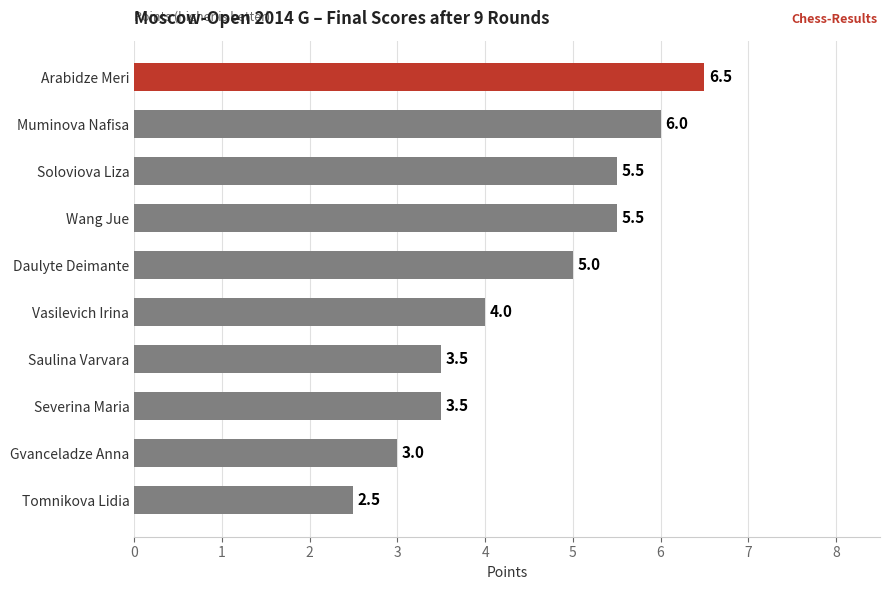

True or false: the data shows 8.3 at Wang Jue.

False